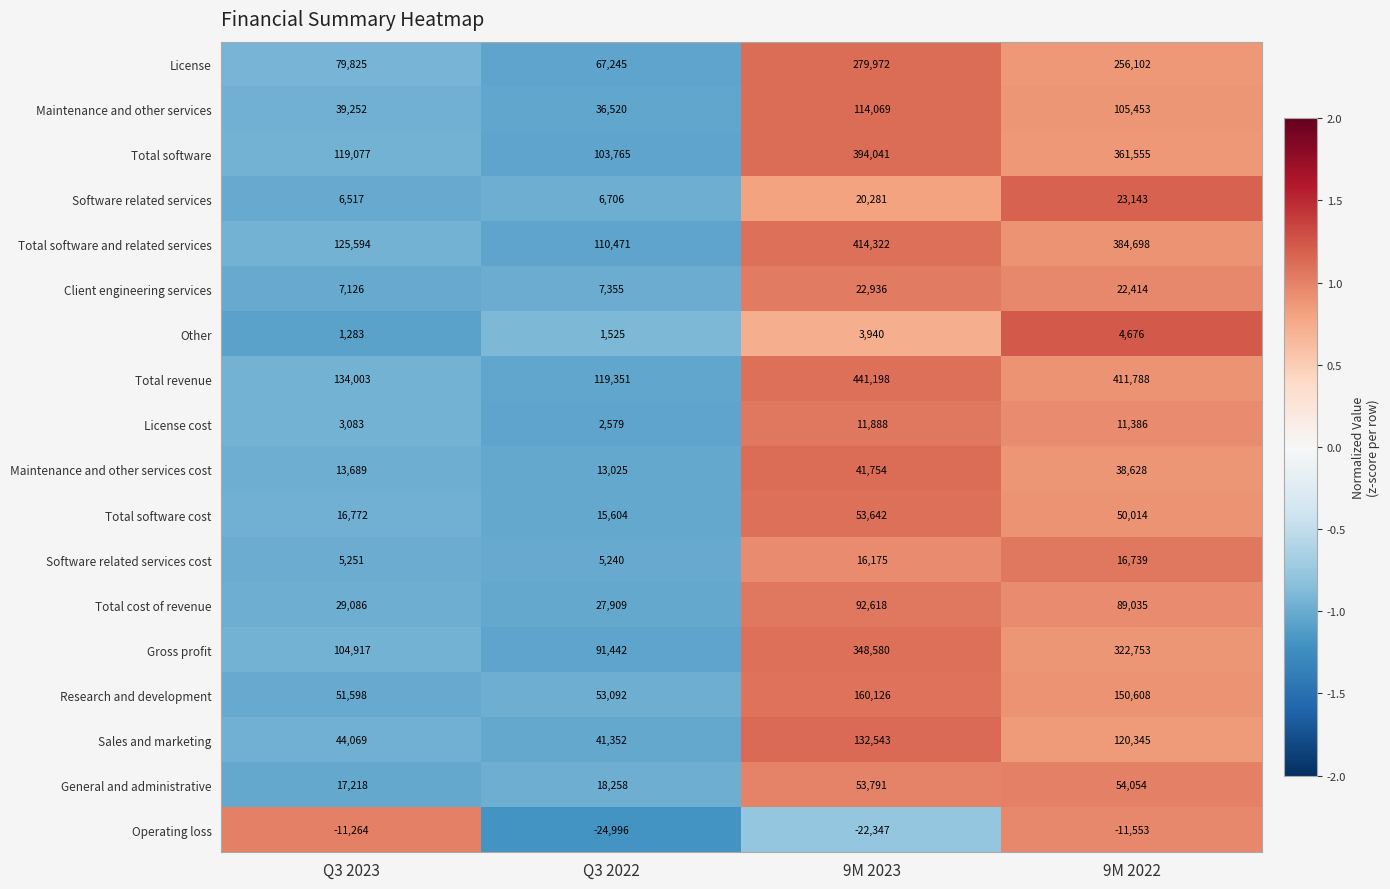

What is the sum of the Sales and marketing values at Q3 2022 and 9M 2023?

173895